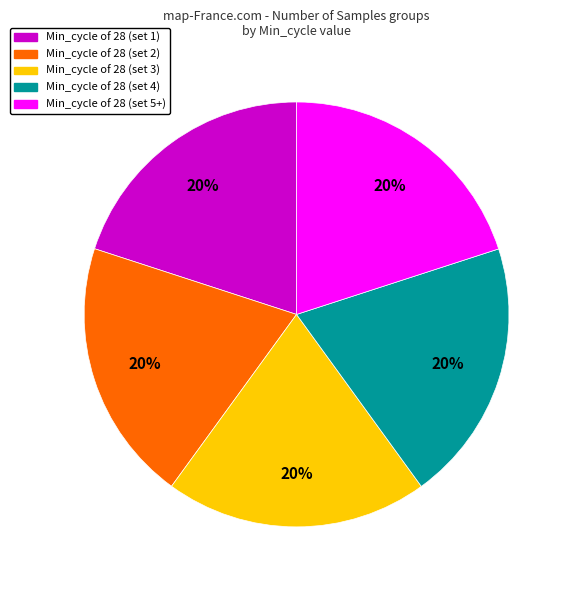

What percentage is the Min_cycle of 28 (set 2) slice, to the nearest percent?

20%